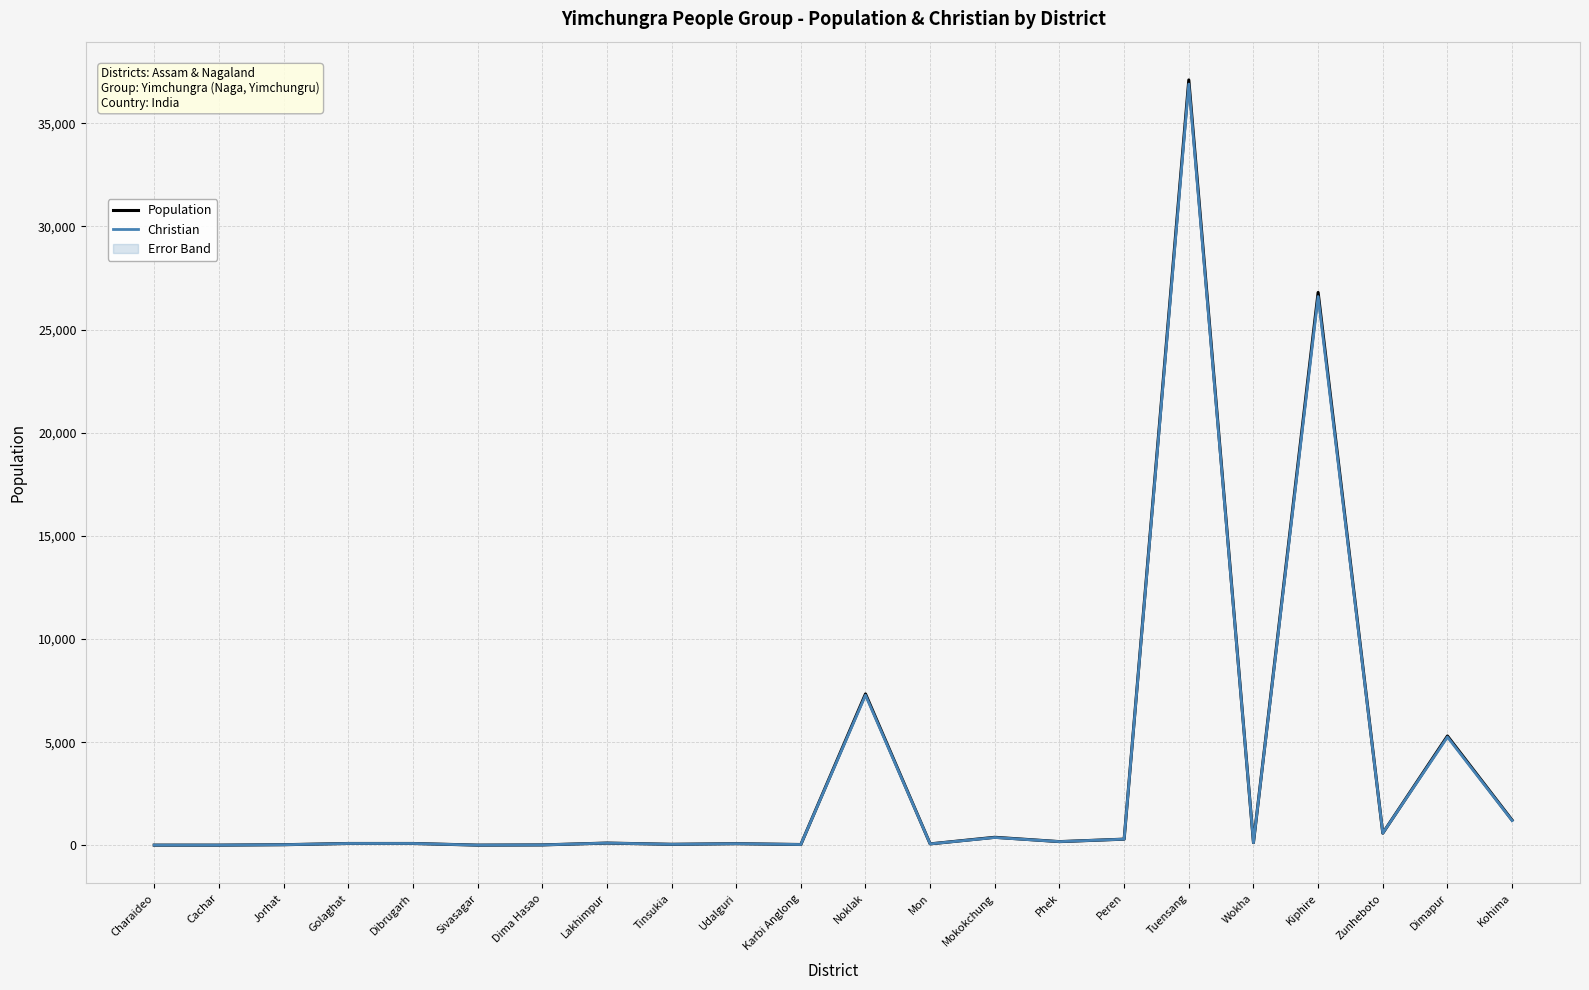

At which category does Population reach its first local valley?

Sivasagar